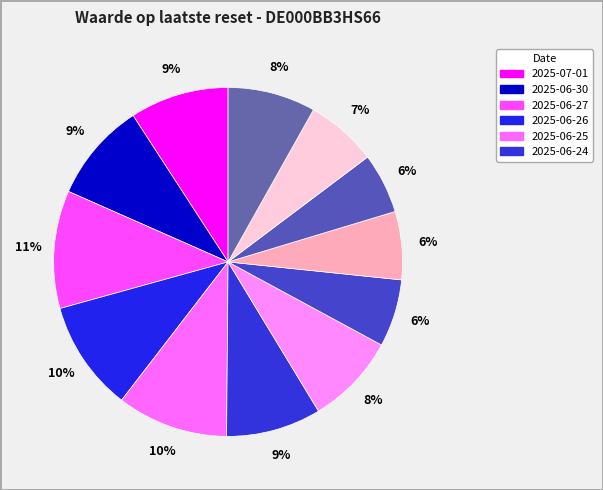

Which category has the biggest portion of the pie?

2025-06-27